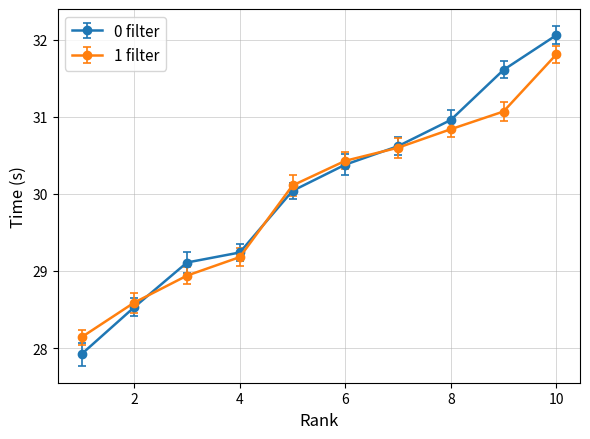

Which series has the largest range (max minus min)?

0 filter